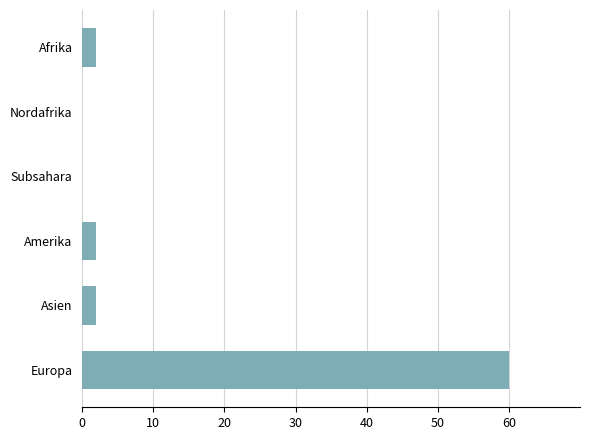

Which category has the highest value across all series?

Europa